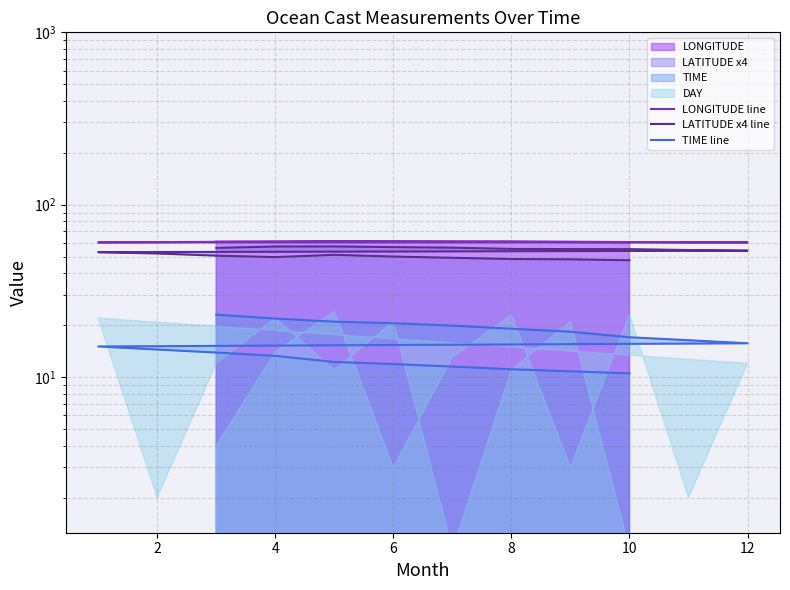

What is the average value of the TIME line series?

15.9